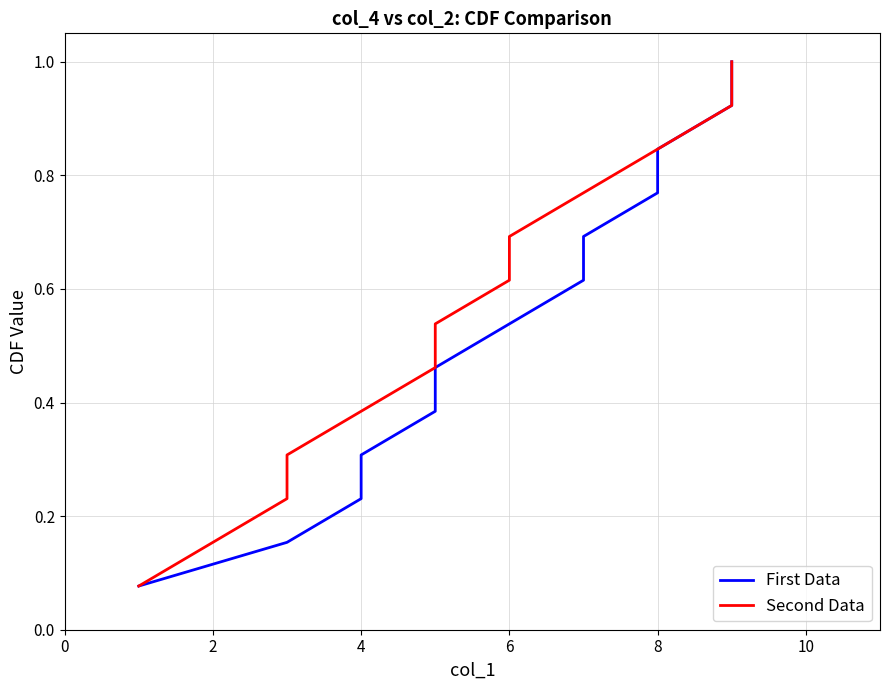

Is this an area chart (filled region under the line)?

No